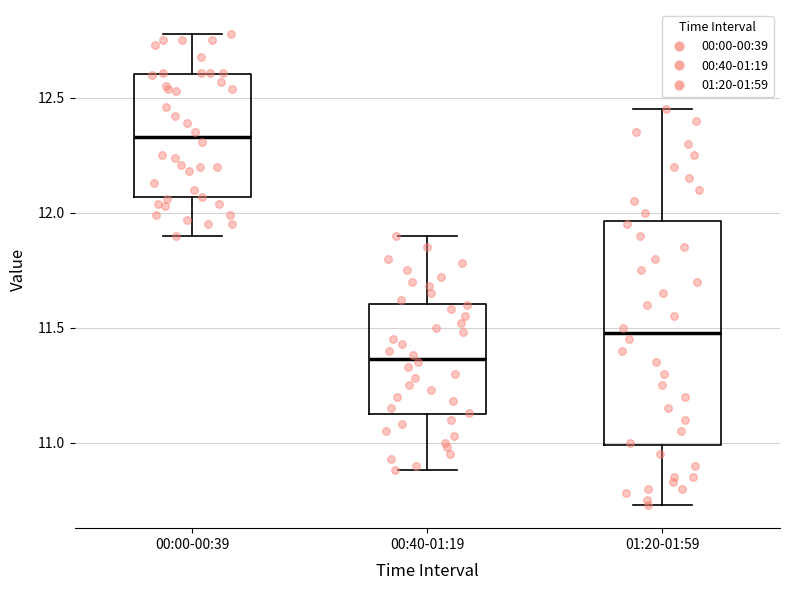

Reading left to right, read every box against the y-axis: the position of its median line, the range the box covers, and the ends of its whiskers. The values are not printed on the chart, so give them approximately, as read against the axis.

00:00-00:39: median 12.35, box 12.05 to 12.60, whiskers 11.90 to 12.80
00:40-01:19: median 11.35, box 11.10 to 11.60, whiskers 10.90 to 11.90
01:20-01:59: median 11.50, box 11.00 to 11.95, whiskers 10.75 to 12.45